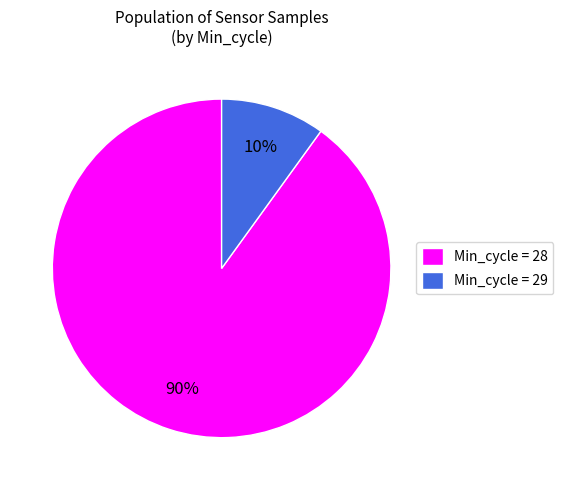

Which slice is the largest?

Min_cycle = 28